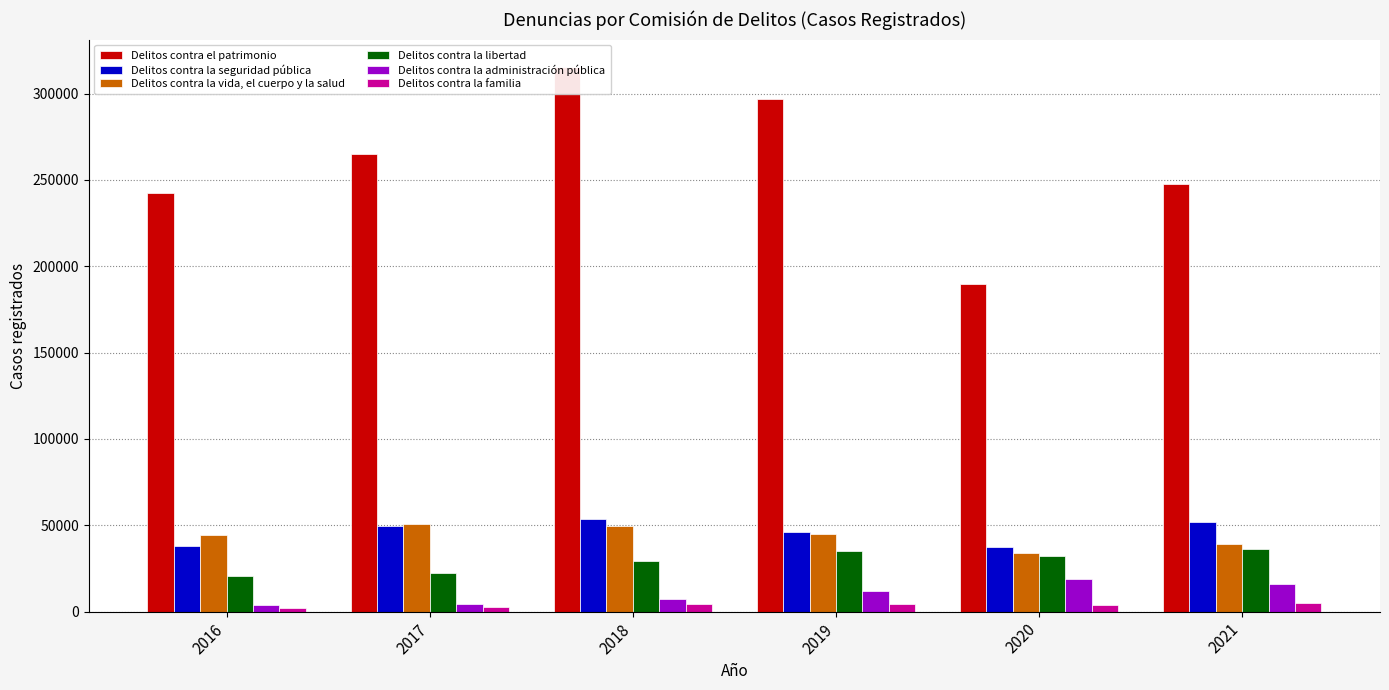

At which category is the sum across all series the highest?

2018